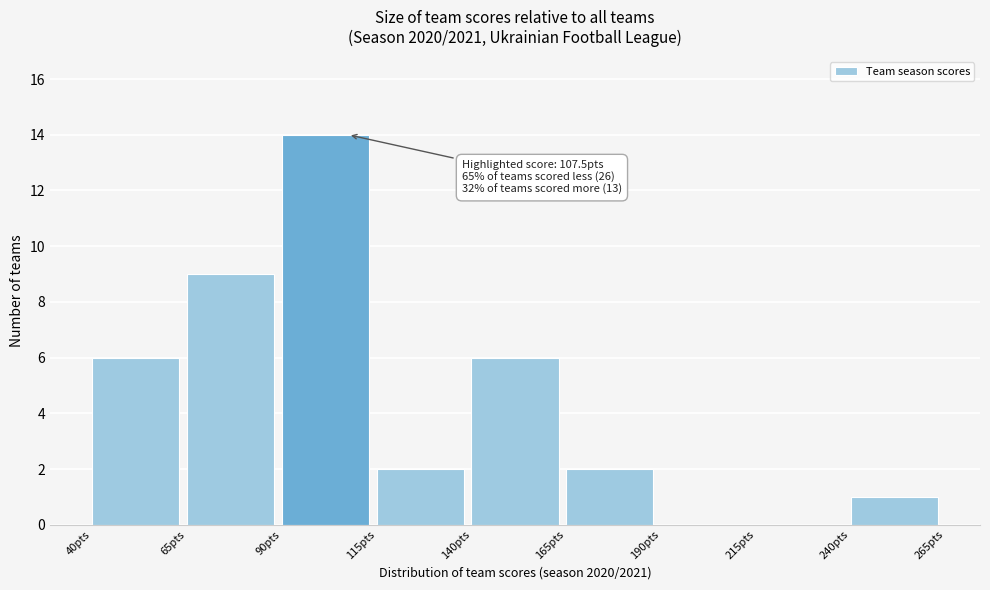

Over which range of the x-axis is the bar tallest?

90 to 115